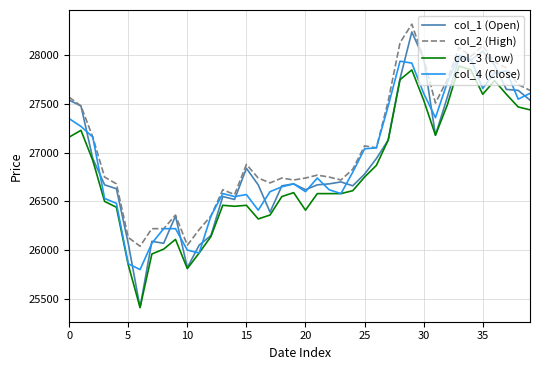

What is the smallest value displayed?

25410